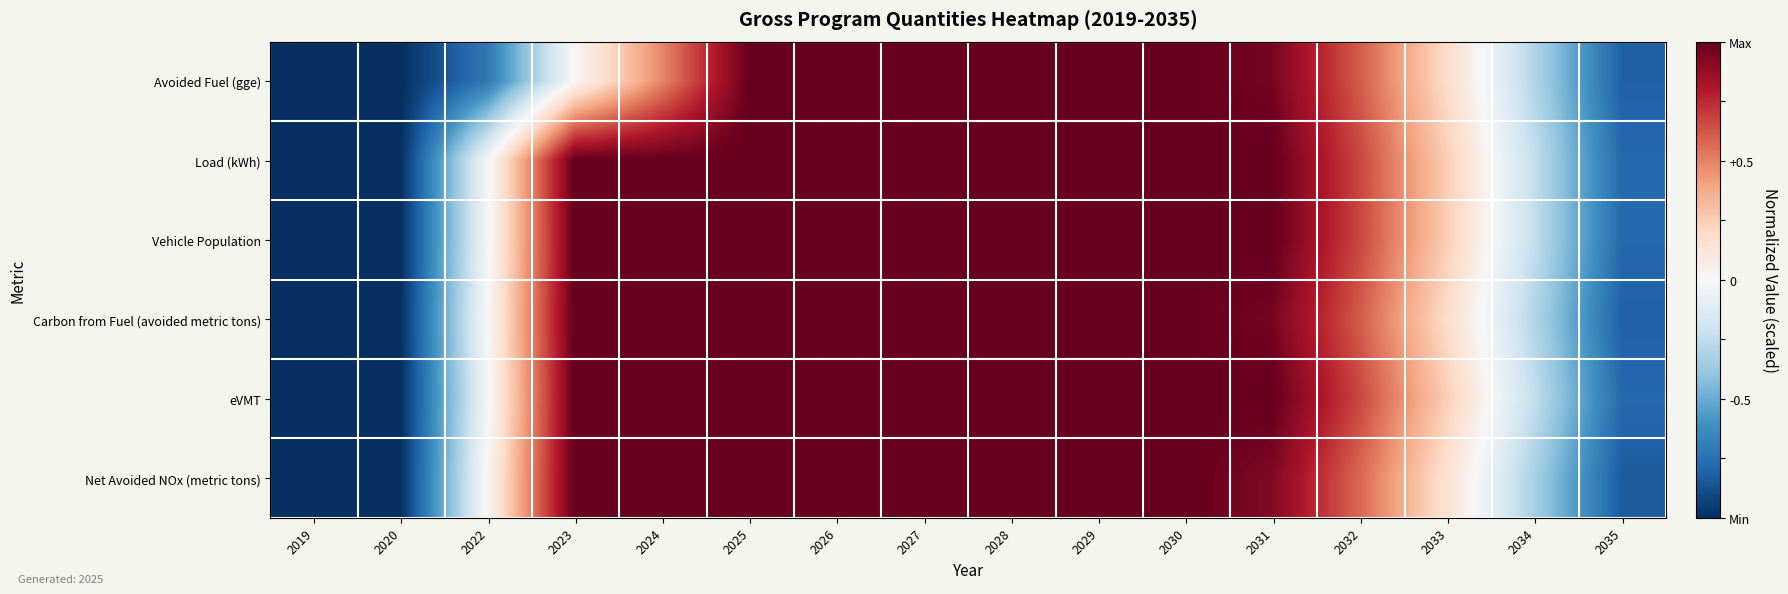

What is the spread (max minus min) of values at 2033?

0.1